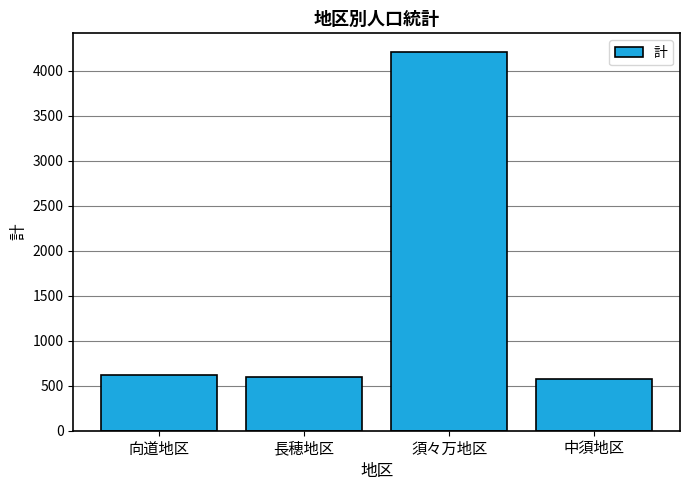

How many data points does each series have?

4